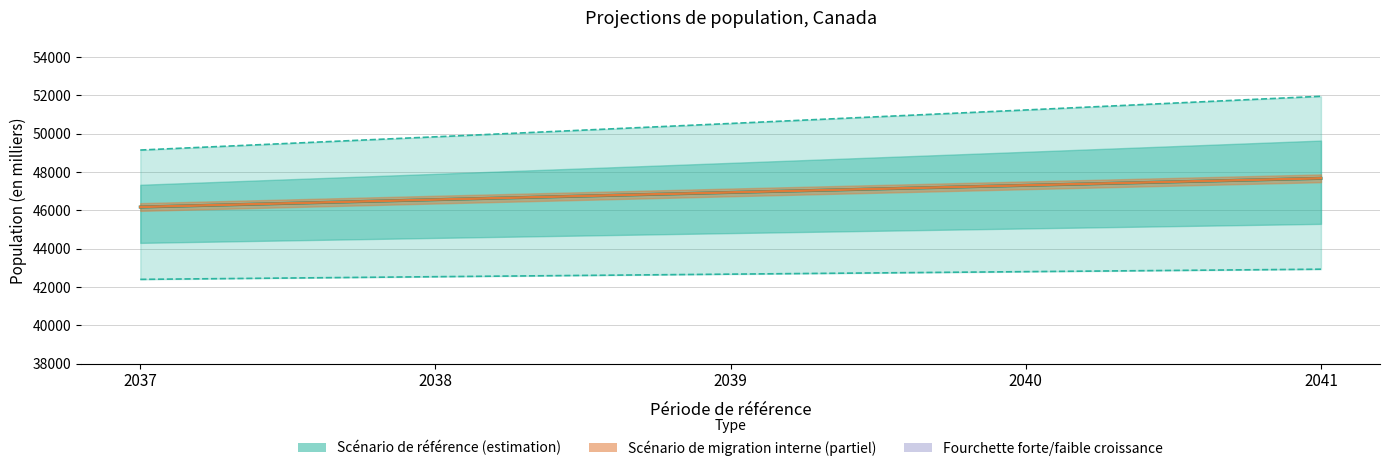

Is it true that Scénario de forte croissance equals 50531 at 2039?

True